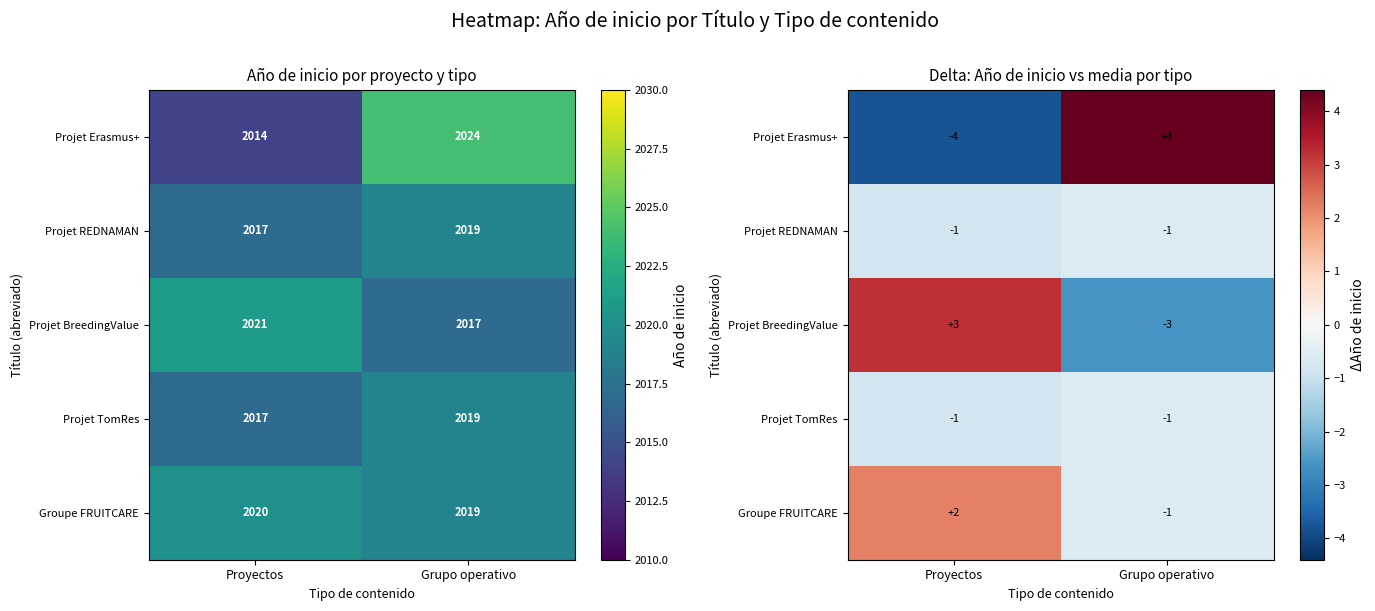

The Projet REDNAMAN series shows -0.2 at Grupo operativo. True or false?

False